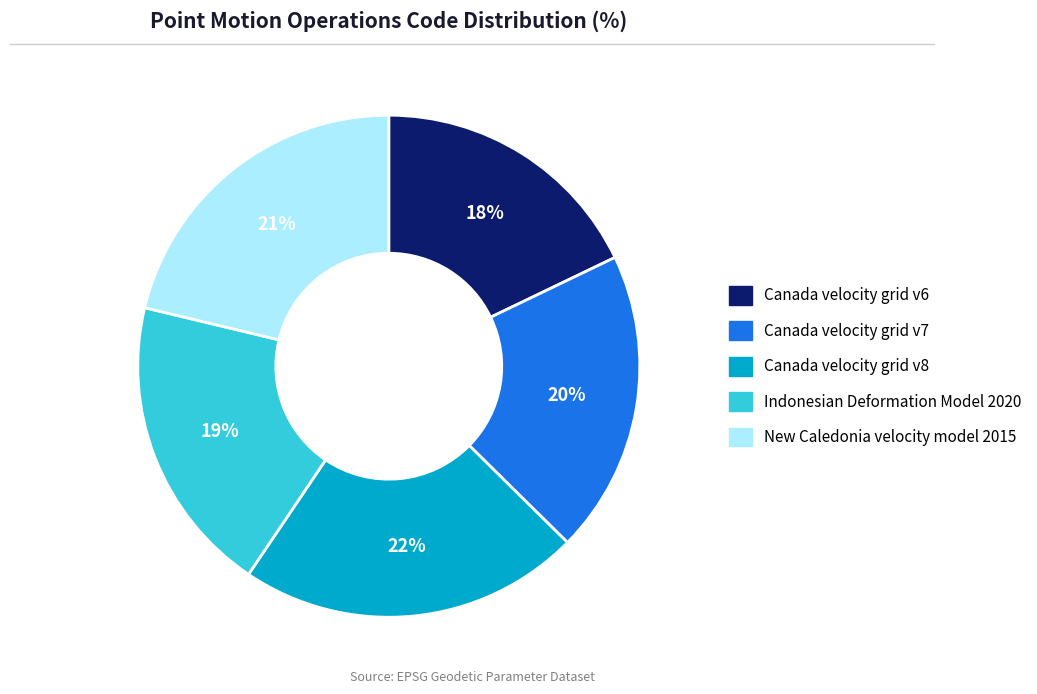

What is the smallest slice in the pie chart?

Canada velocity grid v6